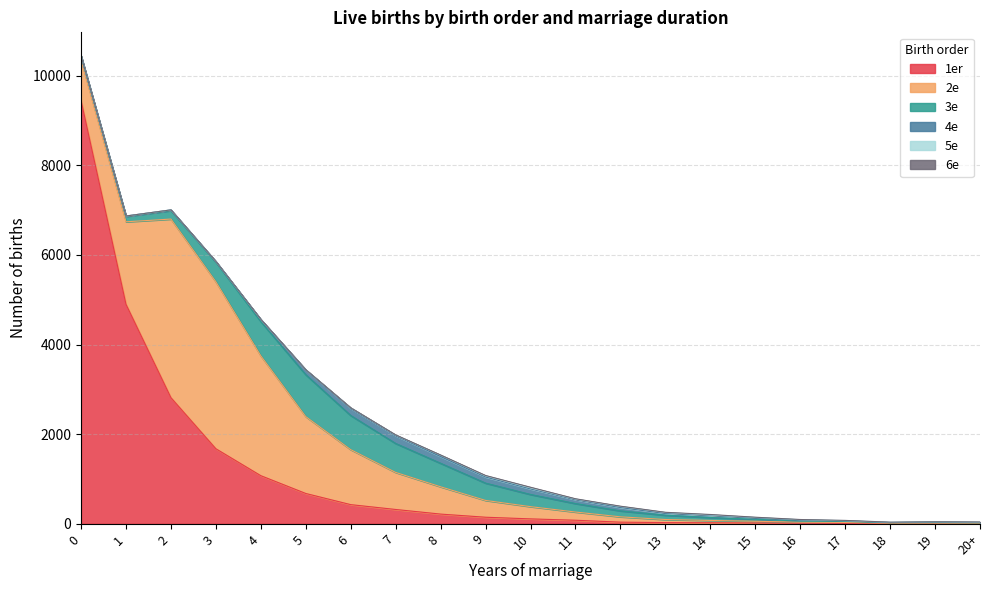

At 1, list the series in order from largest to smallest.

1er, 2e, 3e, 4e, 5e, 6e